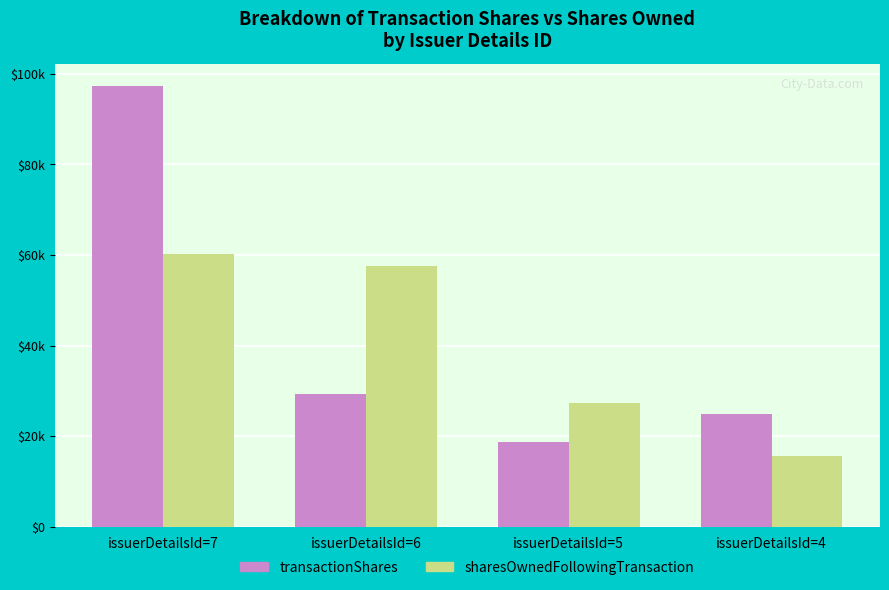

Rank the categories by sharesOwnedFollowingTransaction value from highest to lowest.

issuerDetailsId=7, issuerDetailsId=6, issuerDetailsId=5, issuerDetailsId=4